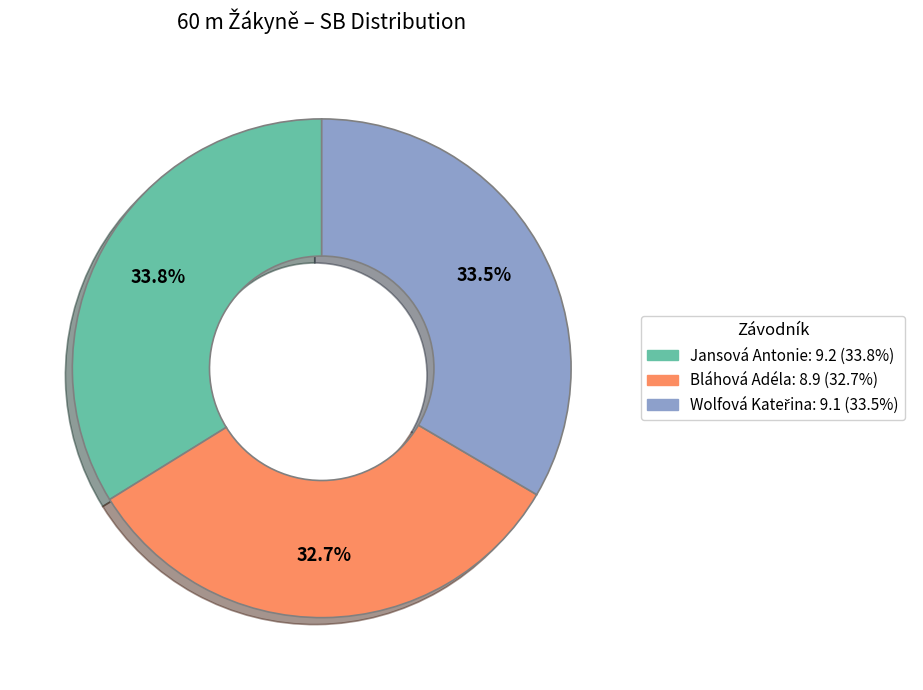

Is it true that Bláhová Adéla is 33% of the pie?

True